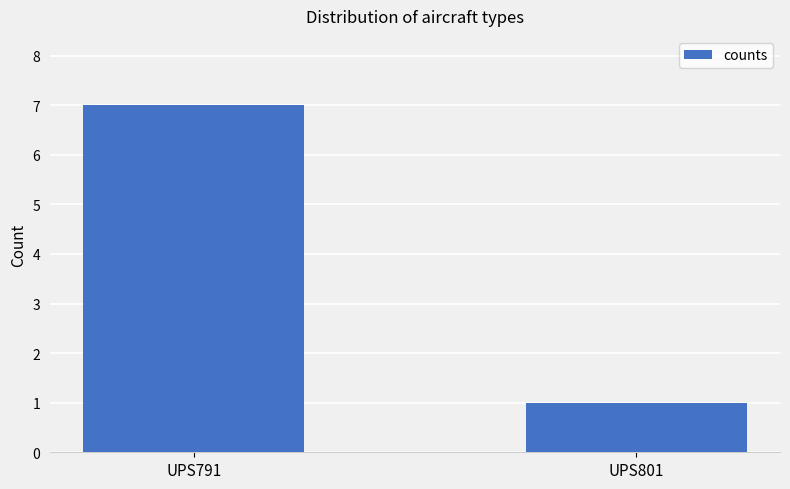

Rank the categories by value from highest to lowest.

UPS791, UPS801